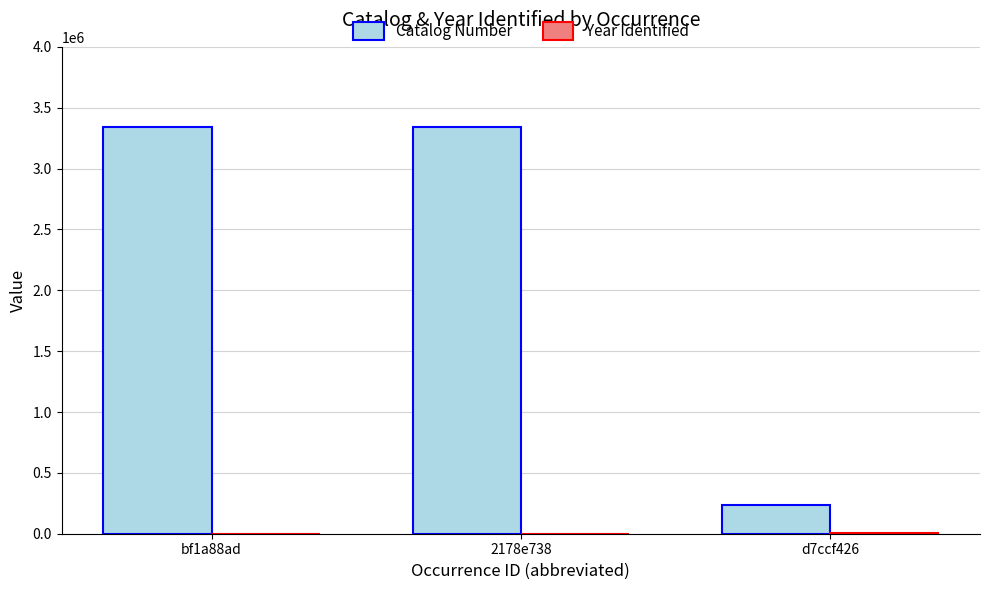

At which label is Catalog Number closest to 1788833?

2178e738